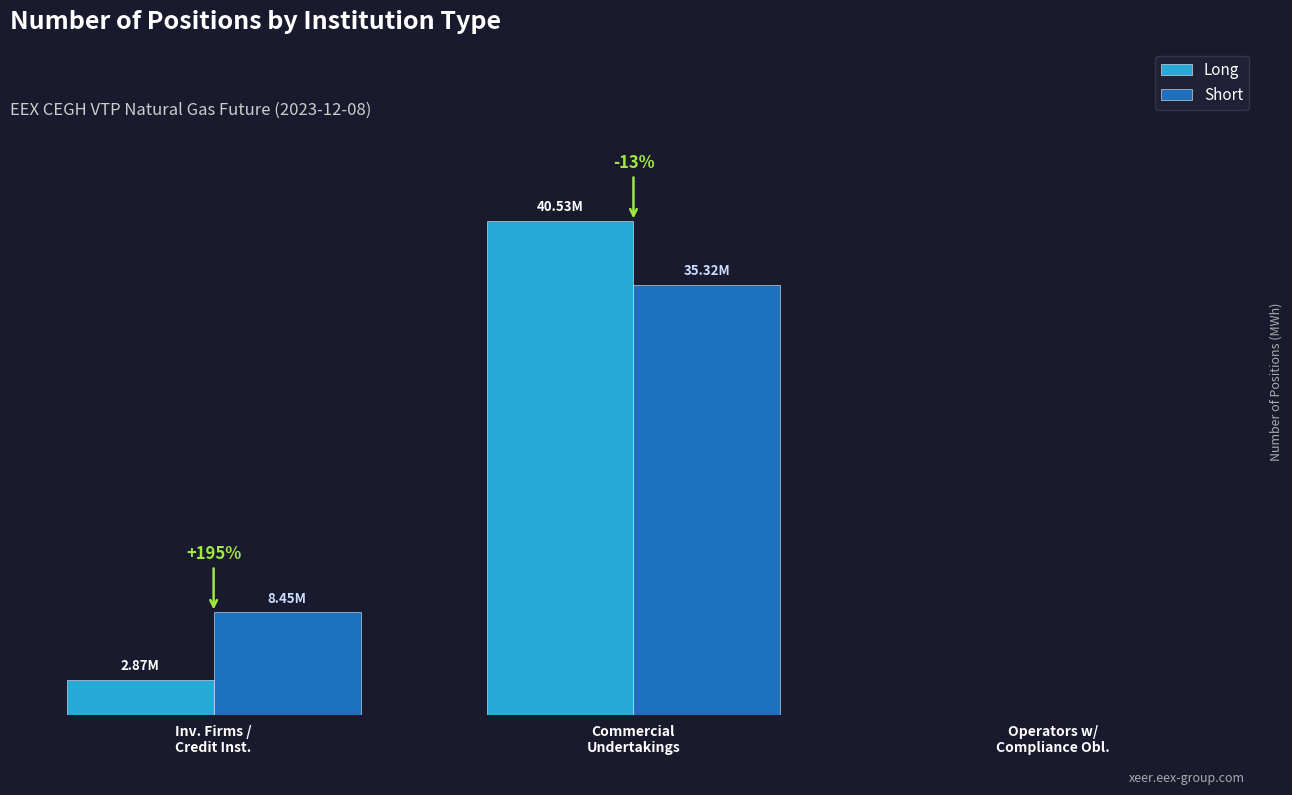

What are all the series names shown in the legend?

Long, Short